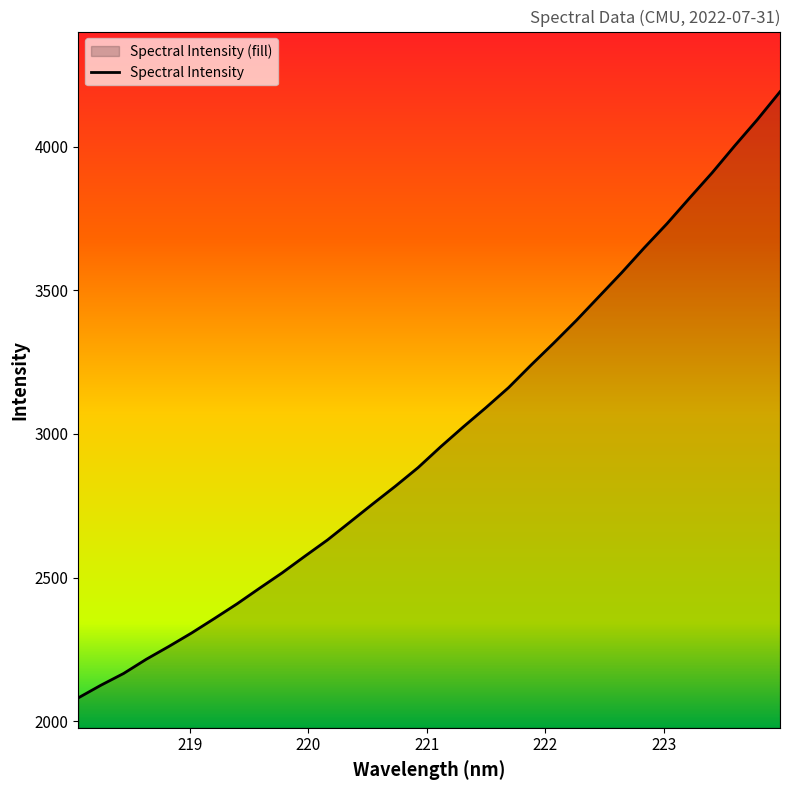

How many values exceed 2955?

16